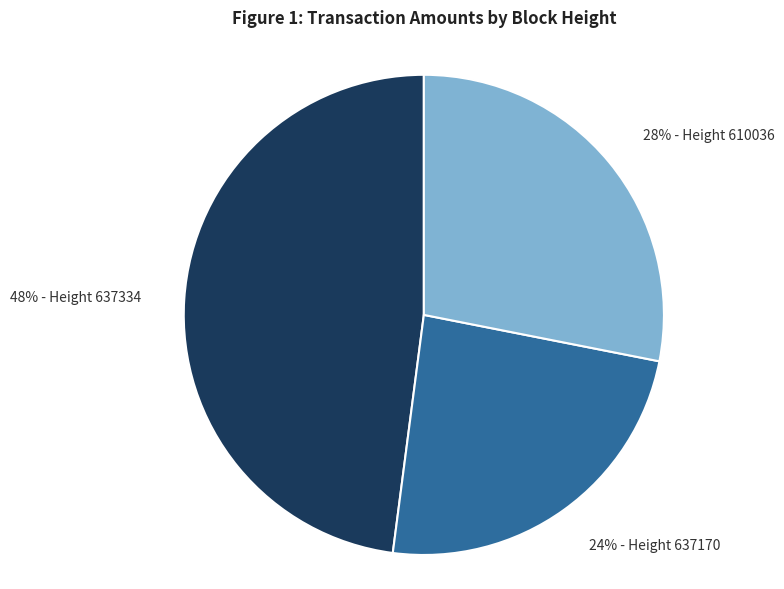

Is there any slice that represents more than half of the pie?

No